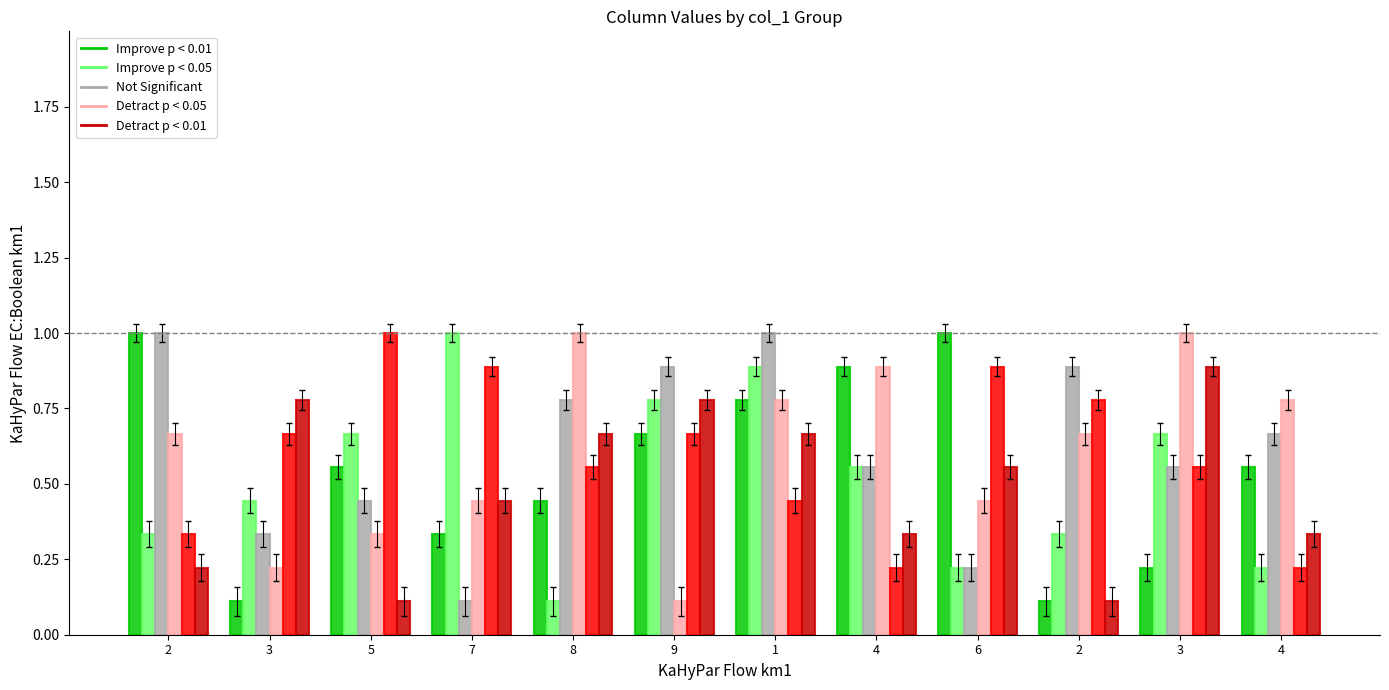

How many data points does each series have?

12